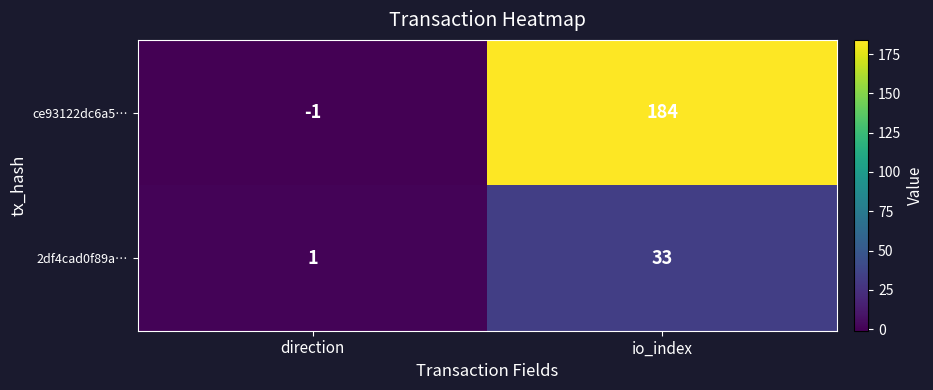

List the labels in order of ce93122dc6a5… value, largest first.

io_index, direction